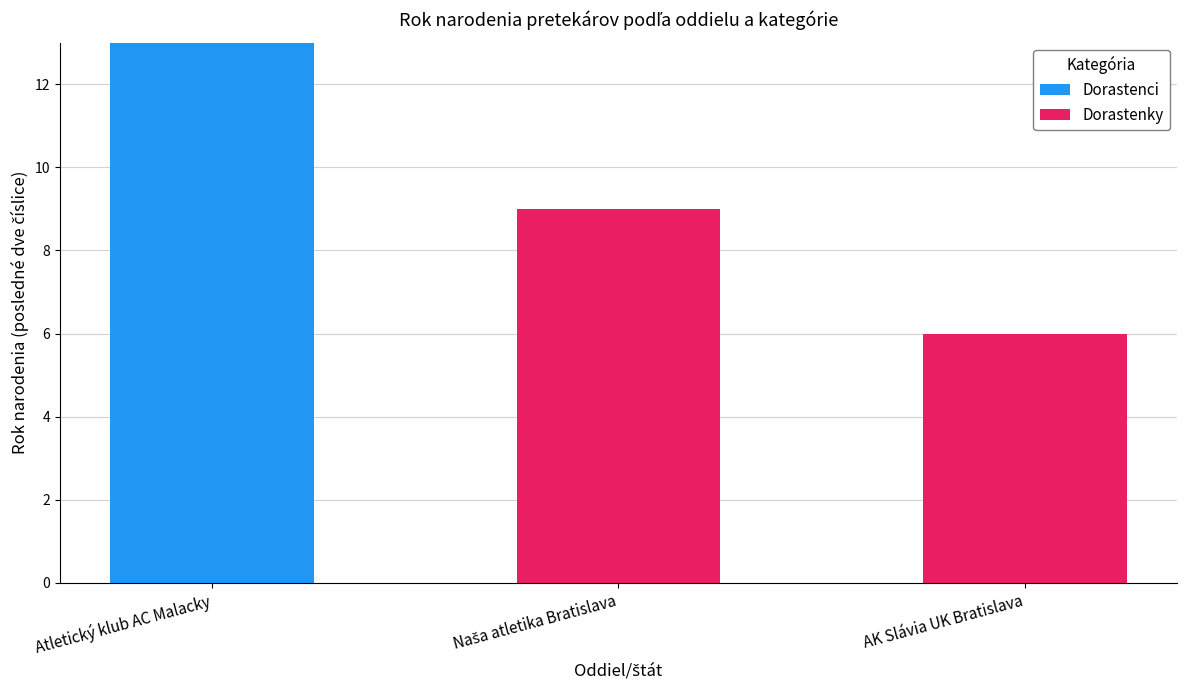

At which label does Dorastenci reach its peak?

Atletický klub AC Malacky